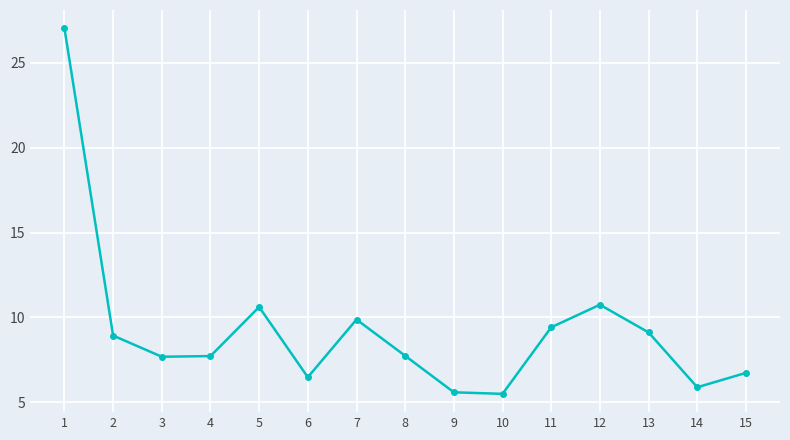

At which category does the data reach its first local peak?

5